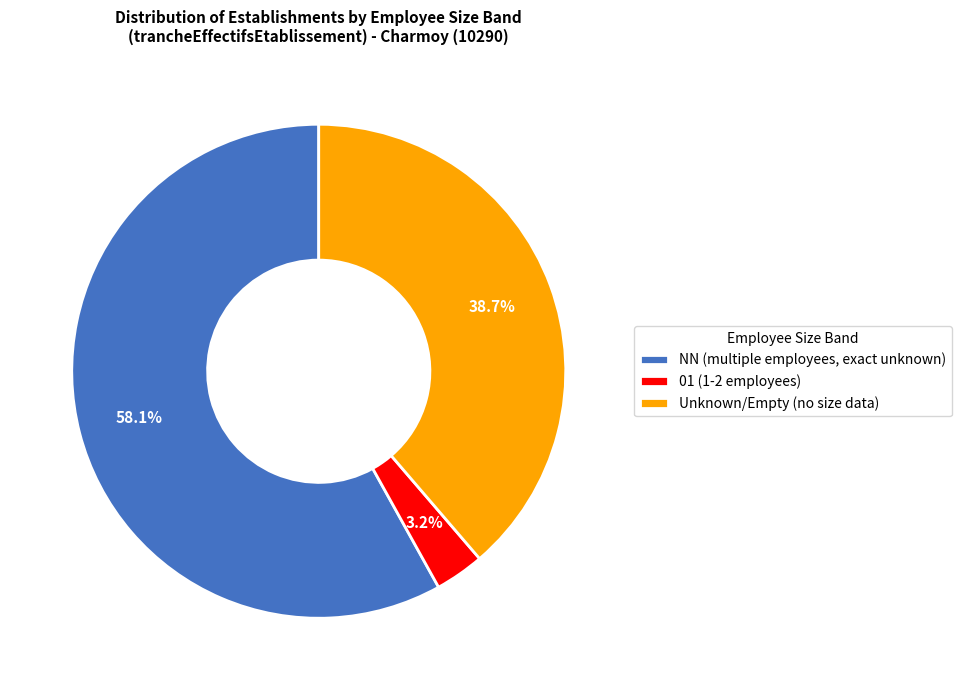

Is the sum of Unknown/Empty (no size data) and NN (multiple employees, exact unknown) greater than half?

Yes